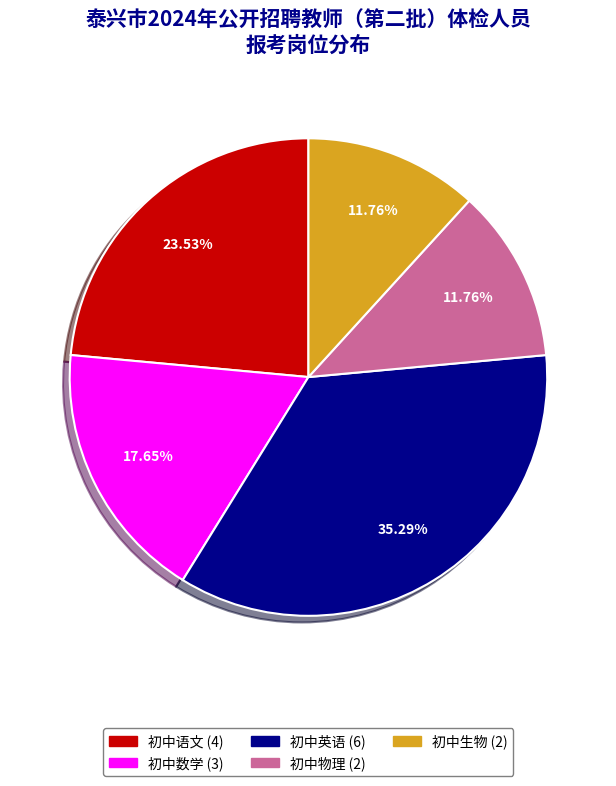

How many segments does this pie chart have?

5